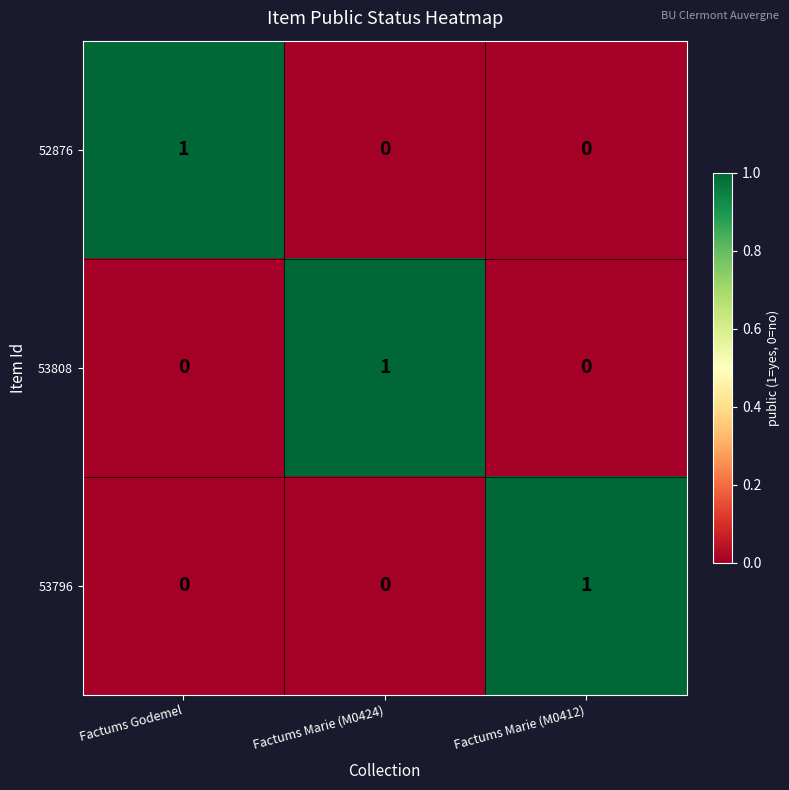

Reading left to right, transcribe all the data shown in this chart.

52876: 1	0	0
53808: 0	1	0
53796: 0	0	1